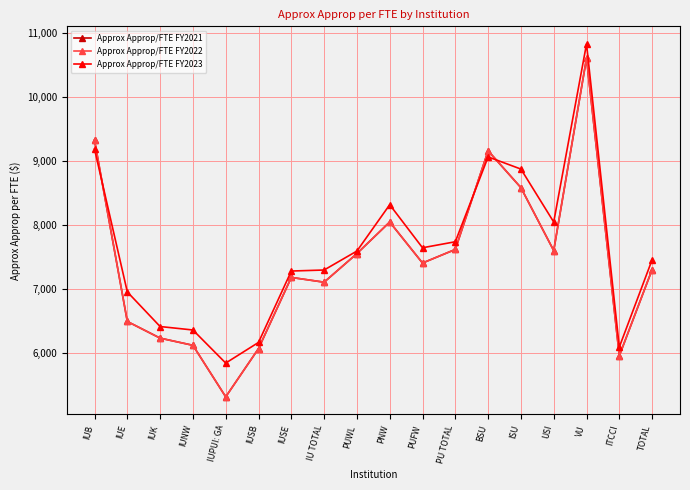

Rank the categories by Approx Approp/FTE FY2023 value from lowest to highest.

IUPUI: GA, ITCCI, IUSB, IUNW, IUK, IUE, IUSE, IU TOTAL, TOTAL, PUWL, PUFW, PU TOTAL, USI, PNW, ISU, BSU, IUB, VU